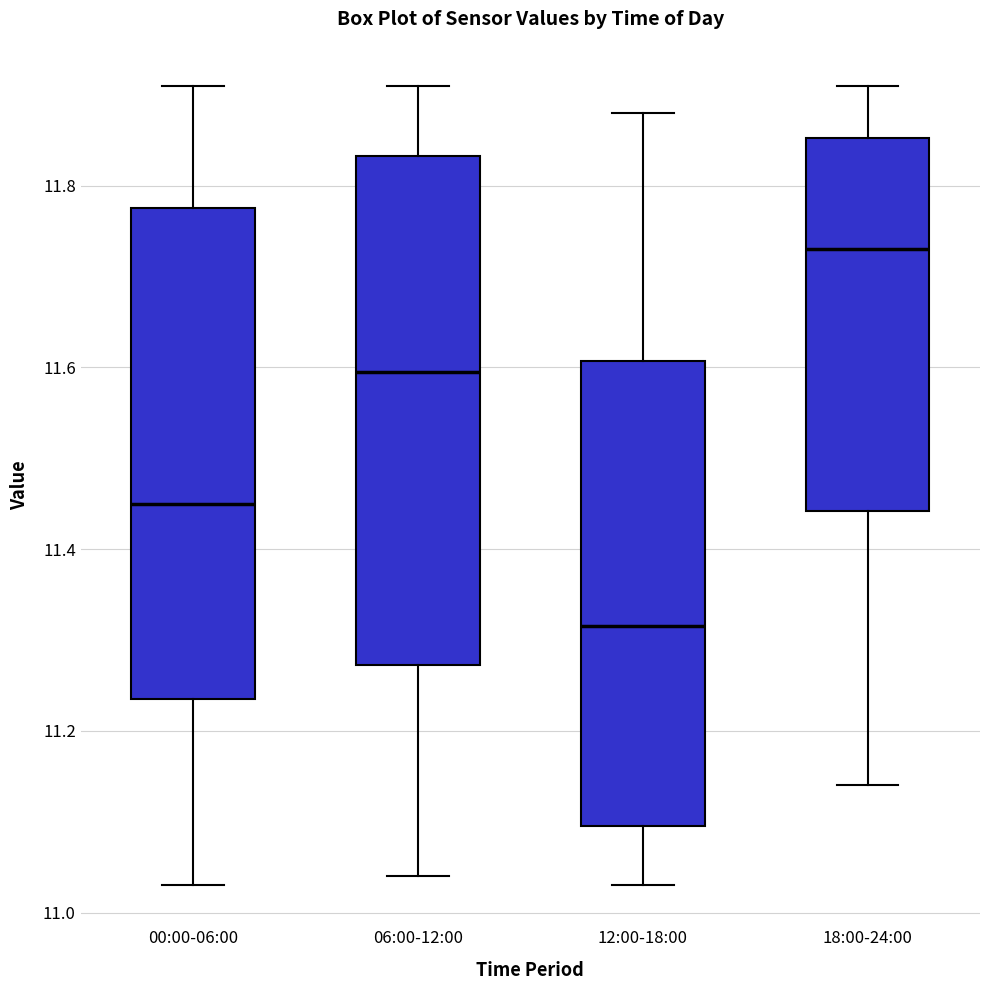

Where is the lower edge of the box for 06:00-12:00 on the y-axis? The values are not printed on the chart, so give them approximately, as read against the axis.

11.28